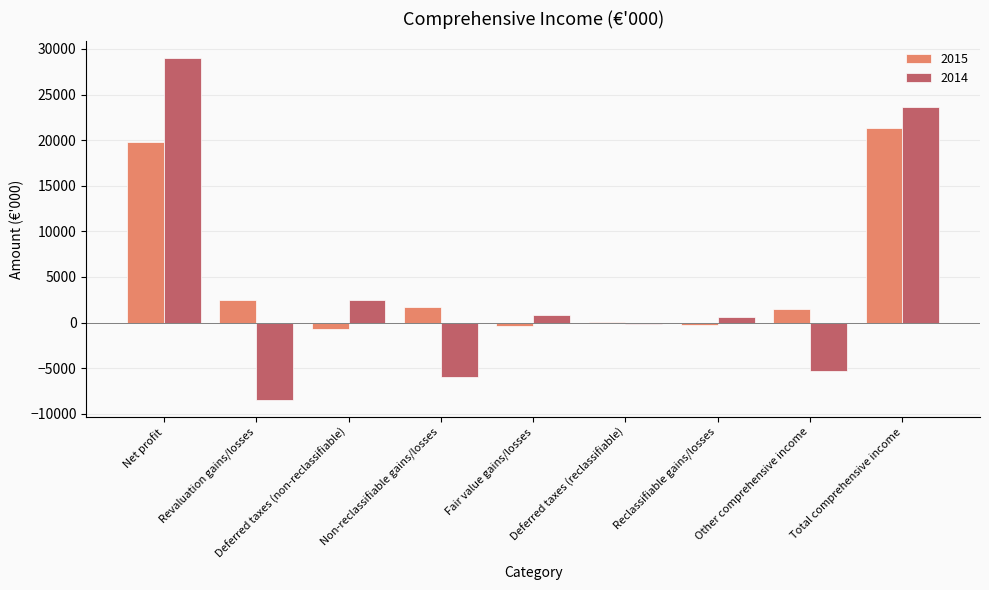

At which label is 2014 closest to 10244?

Deferred taxes (non-reclassifiable)